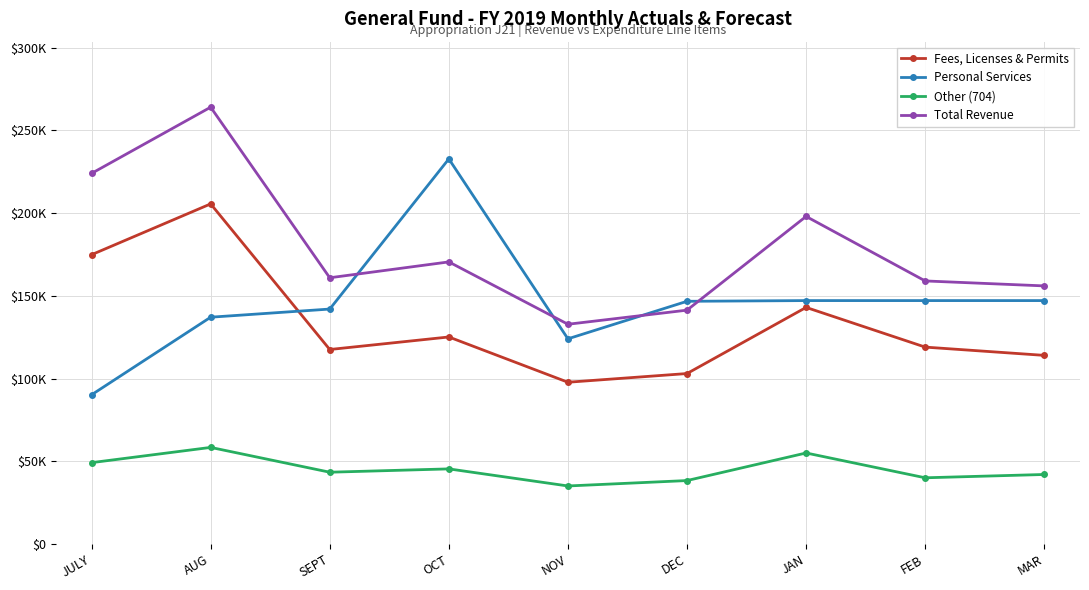

At how many categories does at least one series exceed 102616?

9